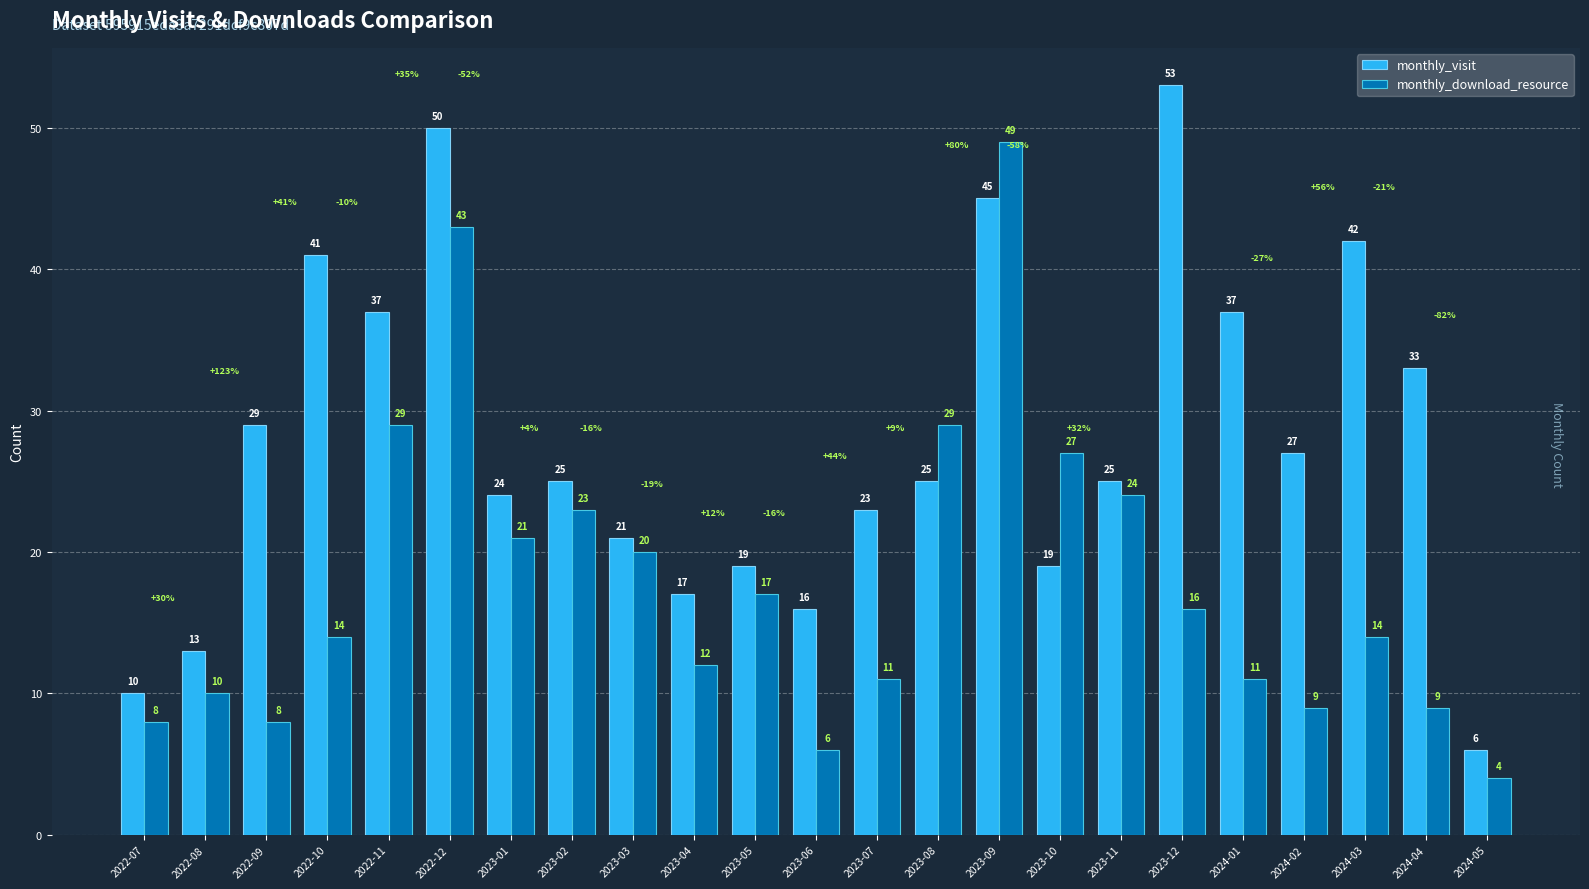

Reading left to right, transcribe all the data shown in this chart.

monthly_visit: 10	13	29	41	37	50	24	25	21	17	19	16	23	25	45	19	25	53	37	27	42	33	6
monthly_download_resource: 8	10	8	14	29	43	21	23	20	12	17	6	11	29	49	27	24	16	11	9	14	9	4